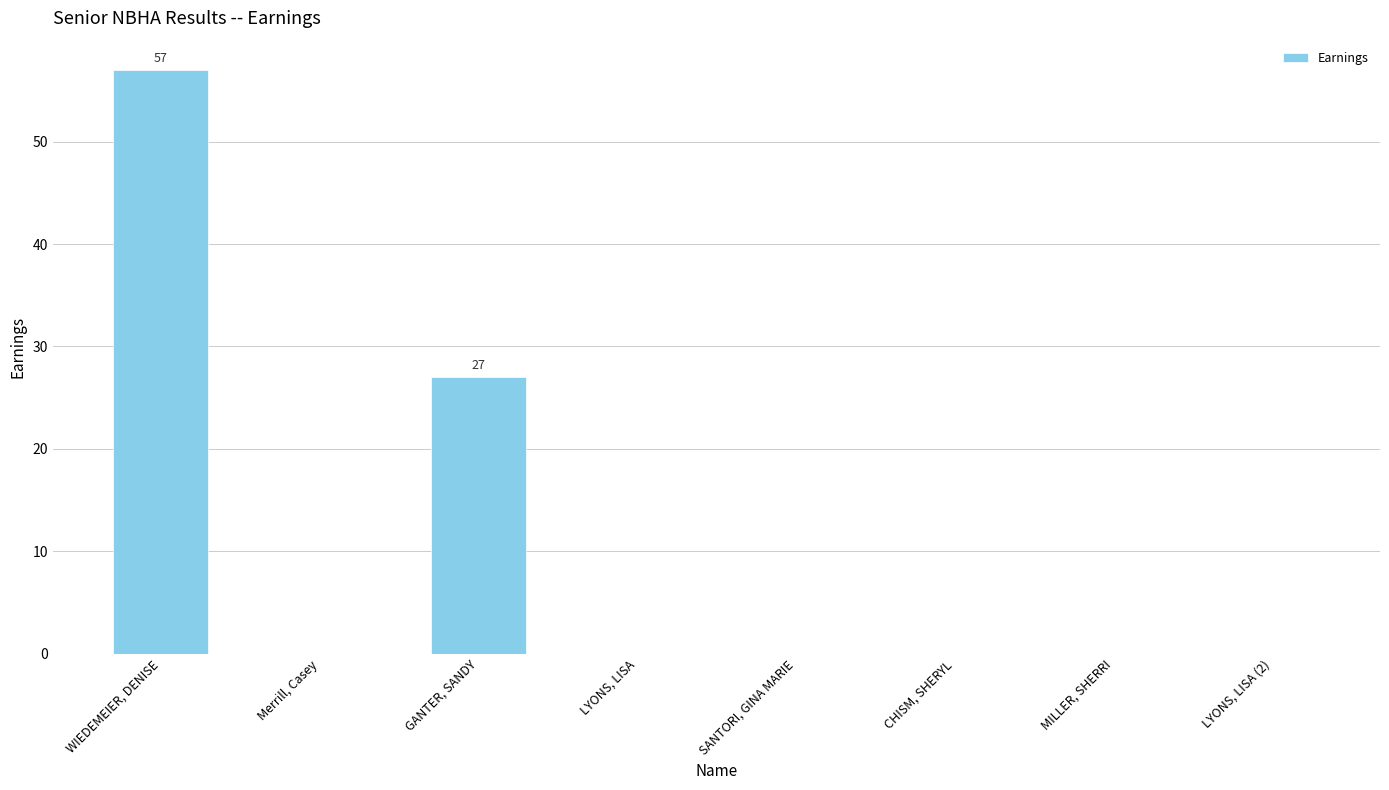

What is the greatest value displayed?

57